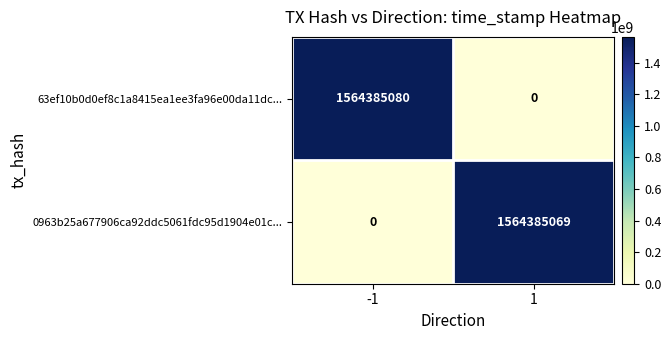

Which category has the highest value across all series?

-1